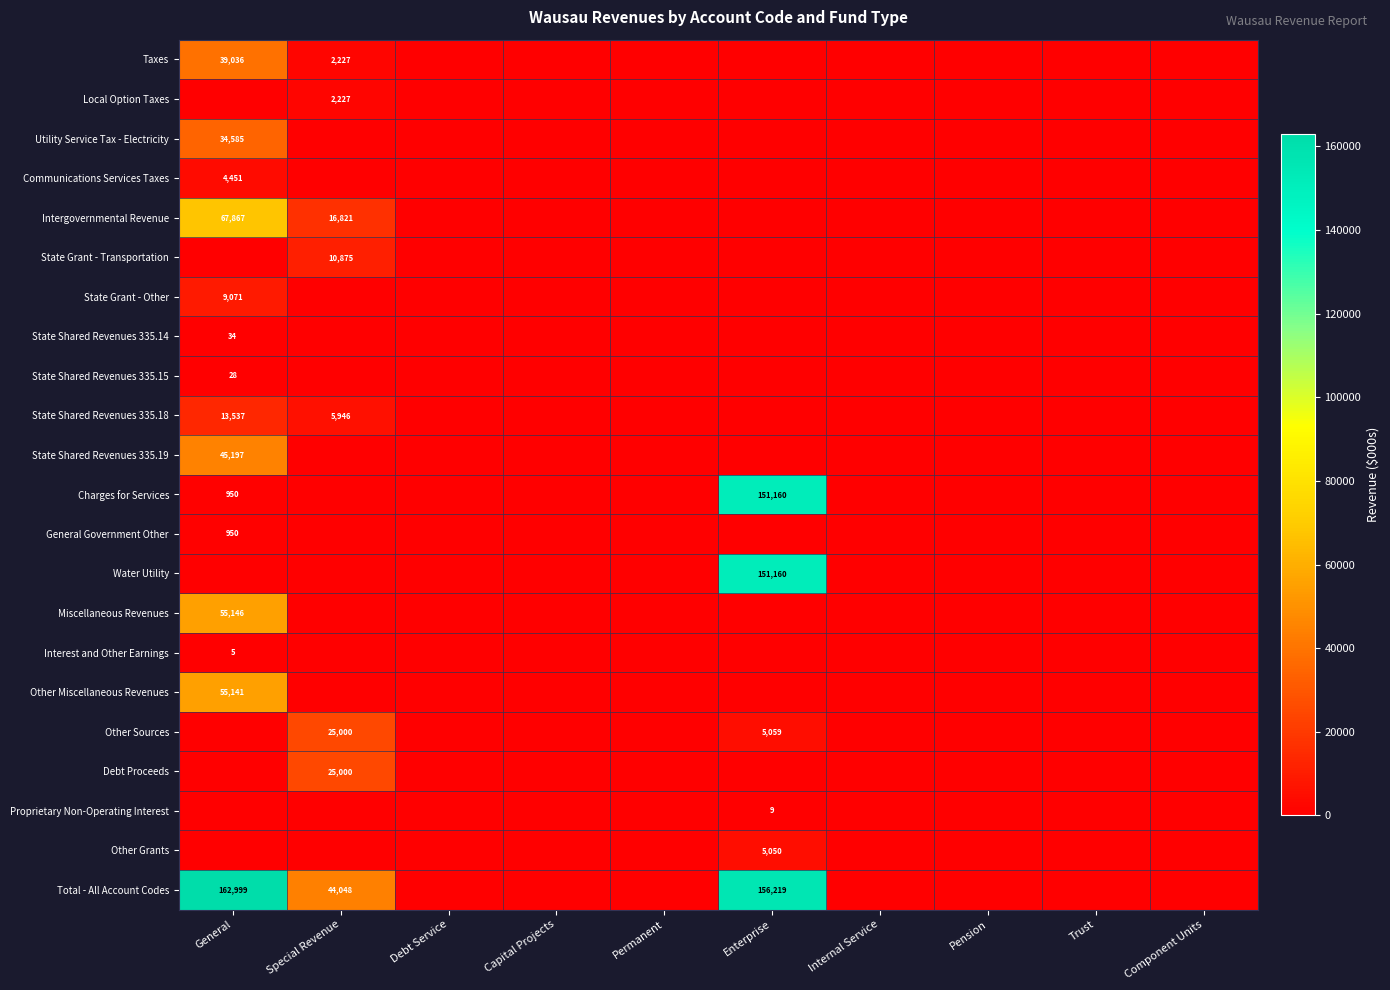

Which series has the largest total across all categories?

Total - All Account Codes